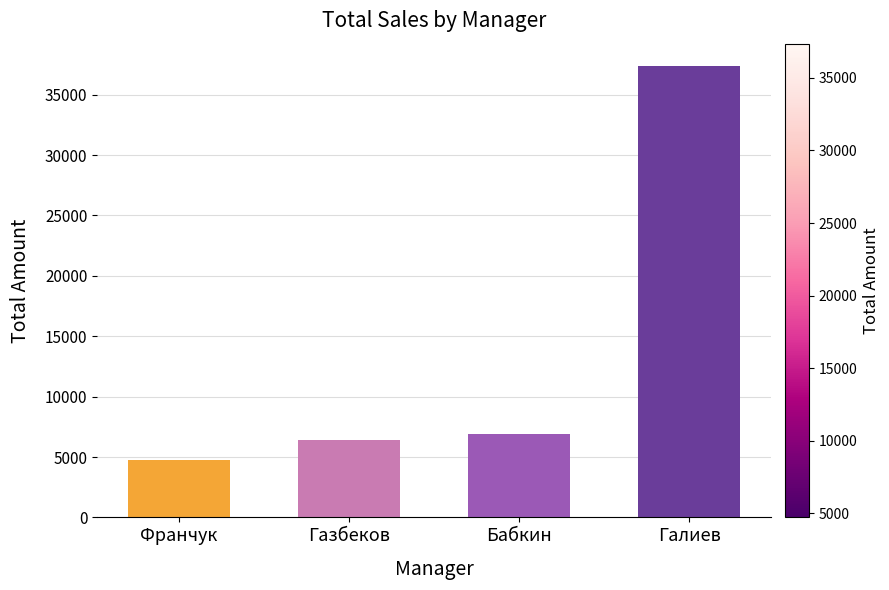

What is the difference between the maximum and second lowest values?

30976.0